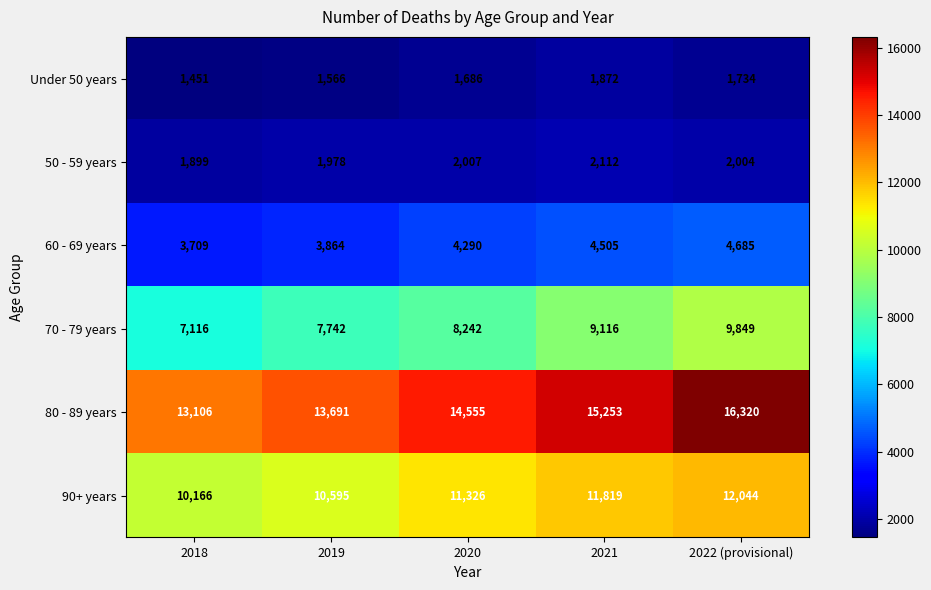

Which series has the largest range (max minus min)?

80 - 89 years